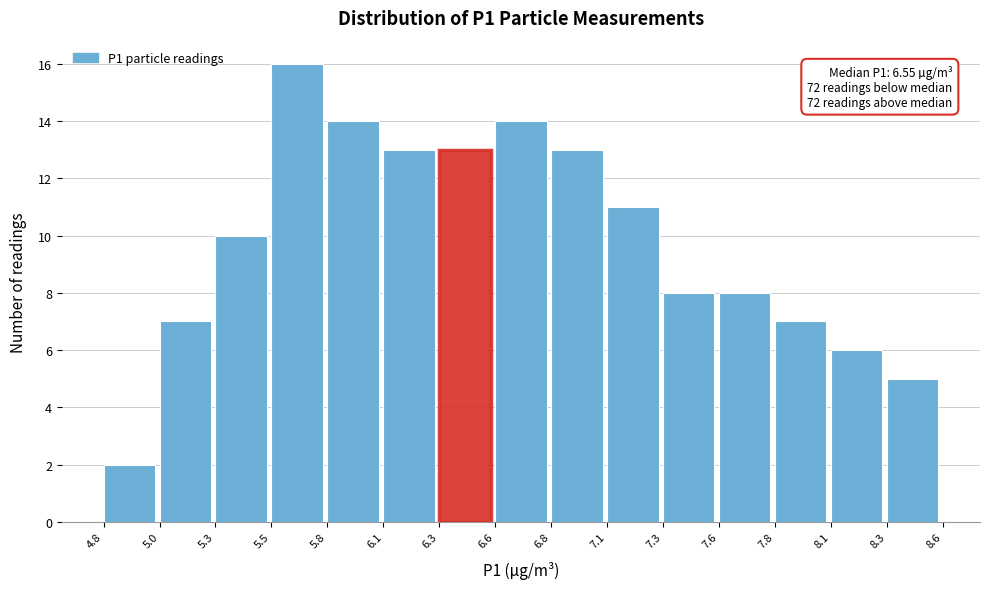

Reading left to right, extract all data points from this chart.

4.8=2	5.0=7	5.3=10	5.5=16	5.8=14	6.1=13	6.3=13	6.6=14	6.8=13	7.1=11	7.3=8	7.6=8	7.8=7	8.1=6	8.3=5